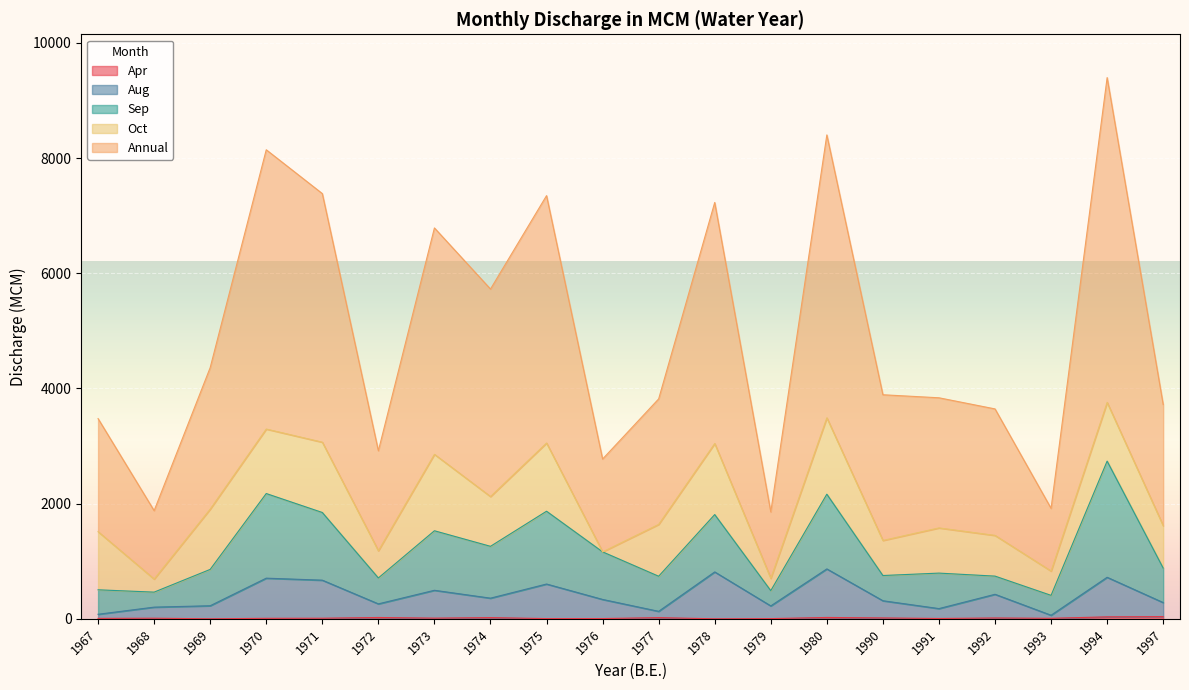

What is the spread (max minus min) of values at 1997?

3681.5